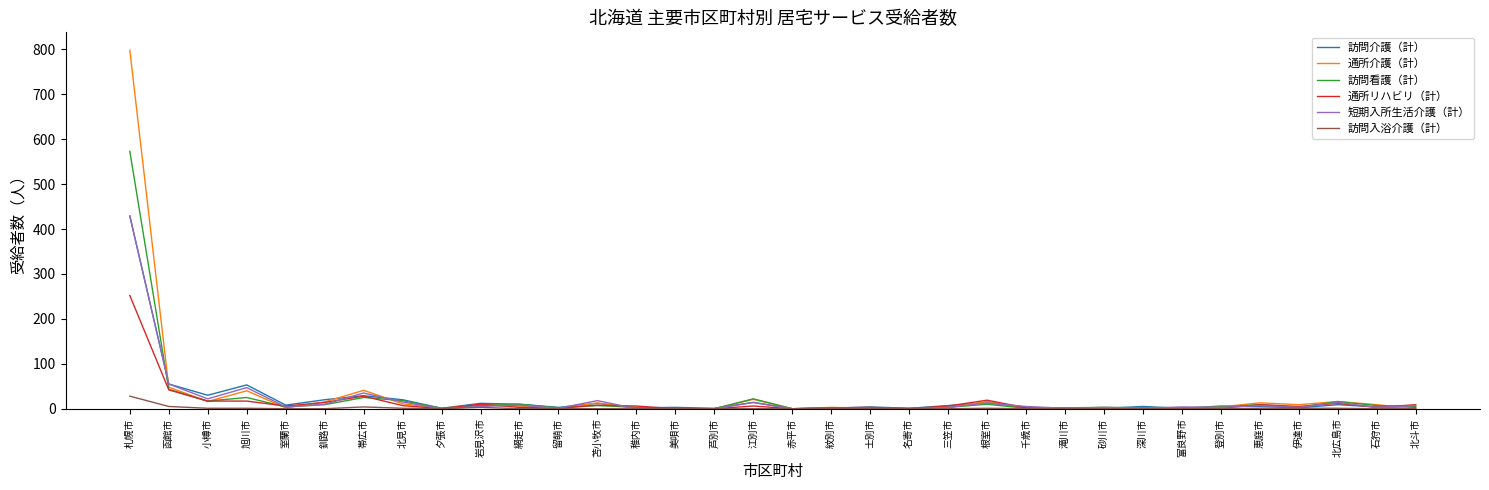

What is the average value of the 訪問介護（計） series?

23